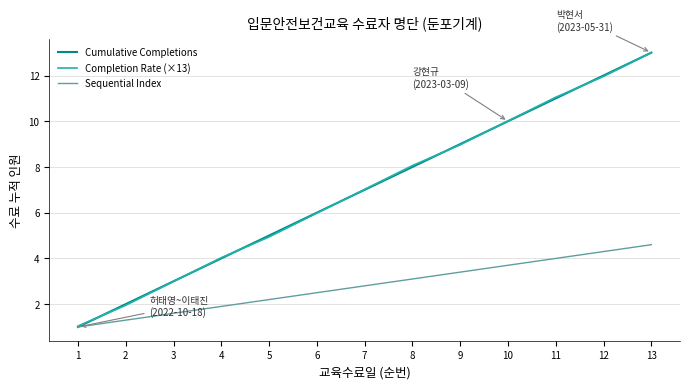

Is it true that Sequential Index equals 2.3 at 3?

False